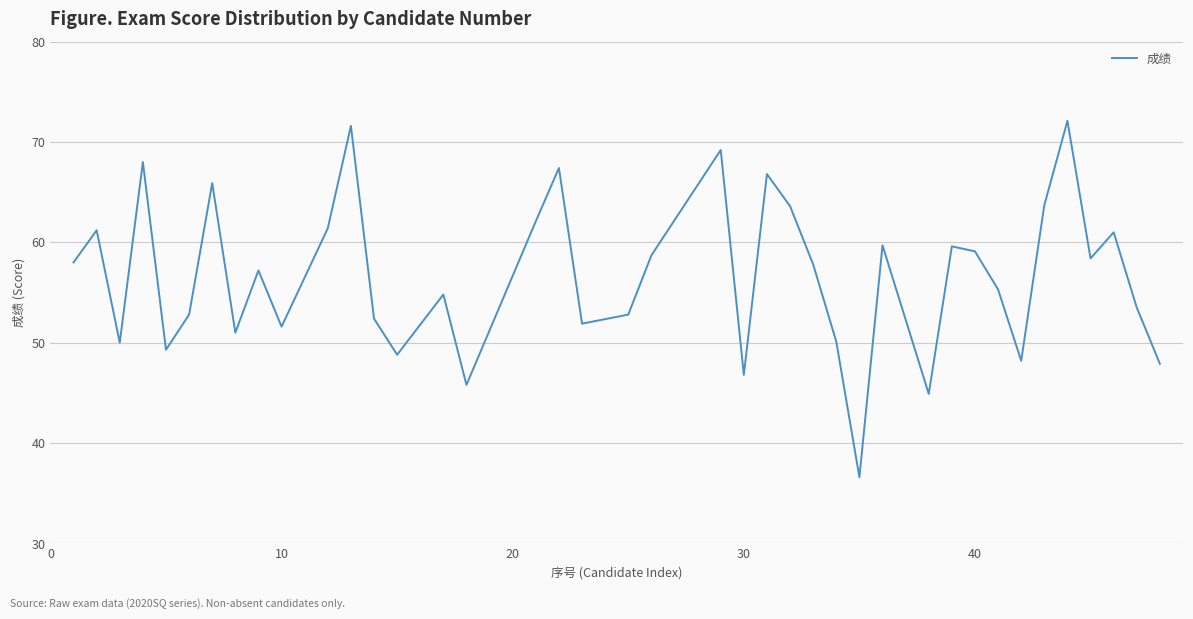

What is the maximum value shown in the chart?

72.1